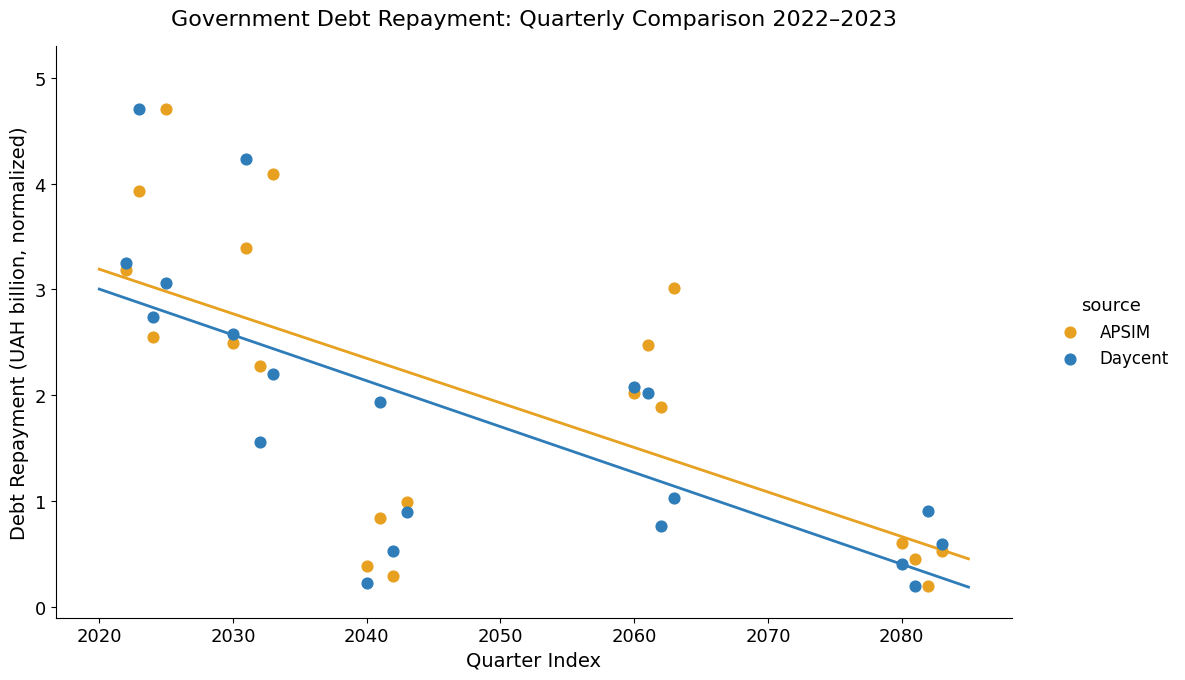

What is the X range (max minus min) for the scatter plot?

61.0